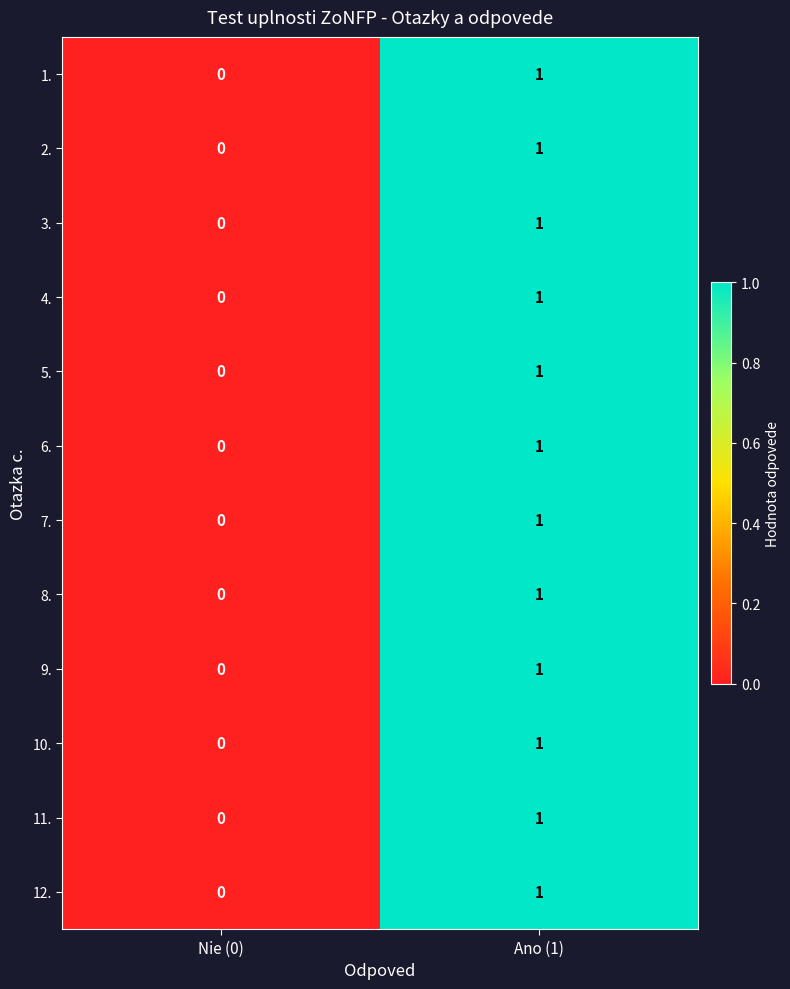

How many data points in 12. are less than 1?

1